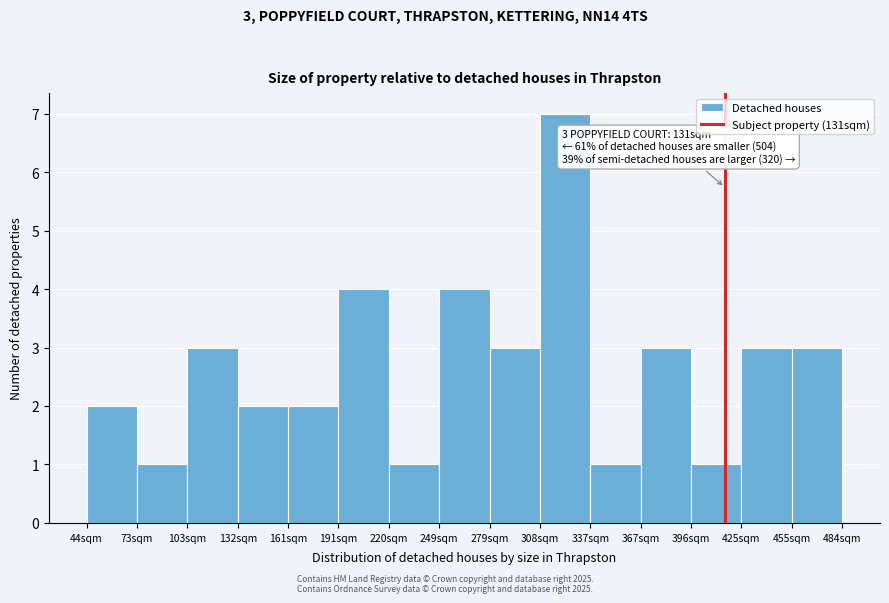

Which range on the x-axis has the tallest bar?

310 to 335